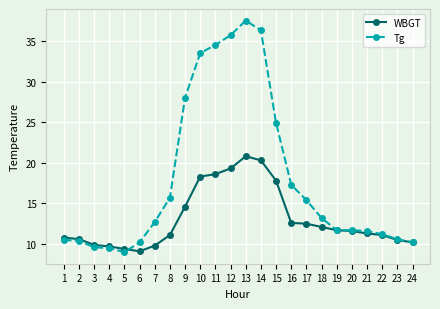

At which label does Tg first exceed 12?

7